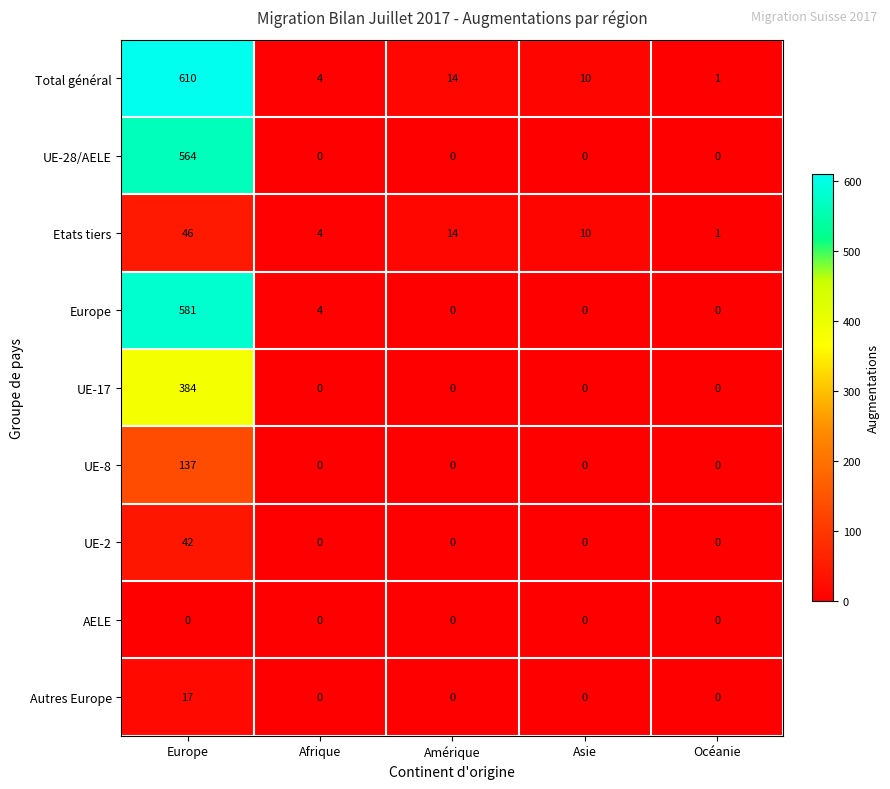

How many values in the UE-2 series exceed 0?

1